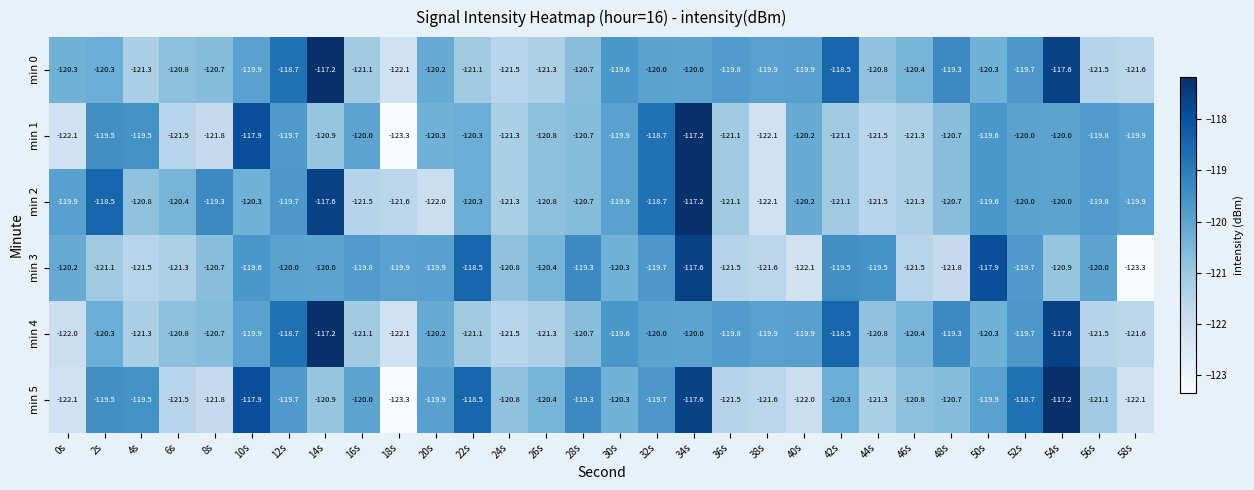

What is the spread (max minus min) of values at 16s?

1.7